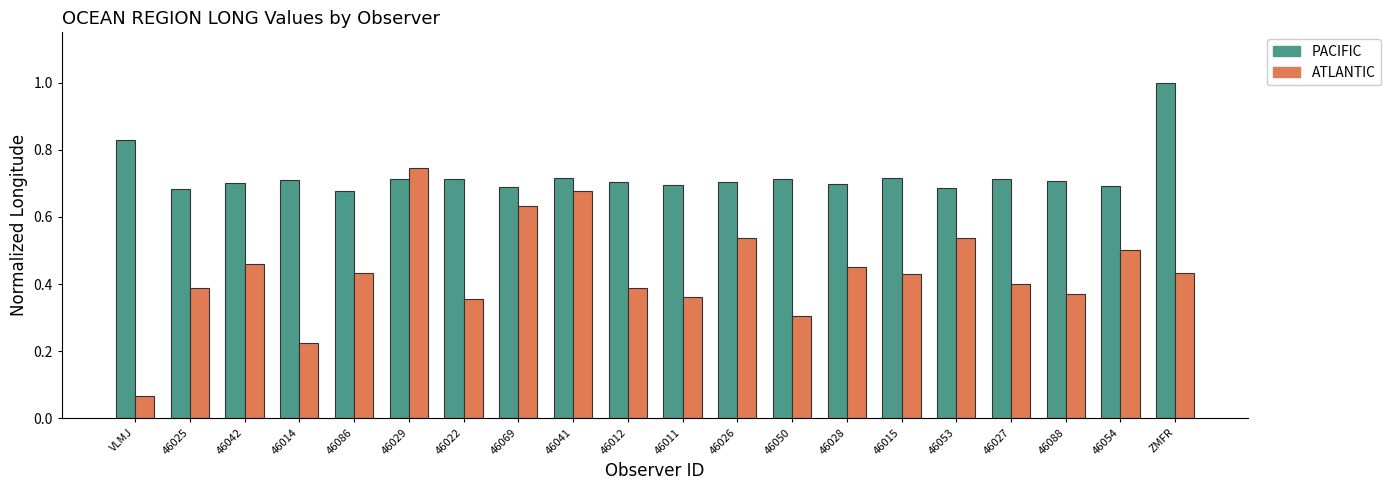

What position from the right is 46041?

12